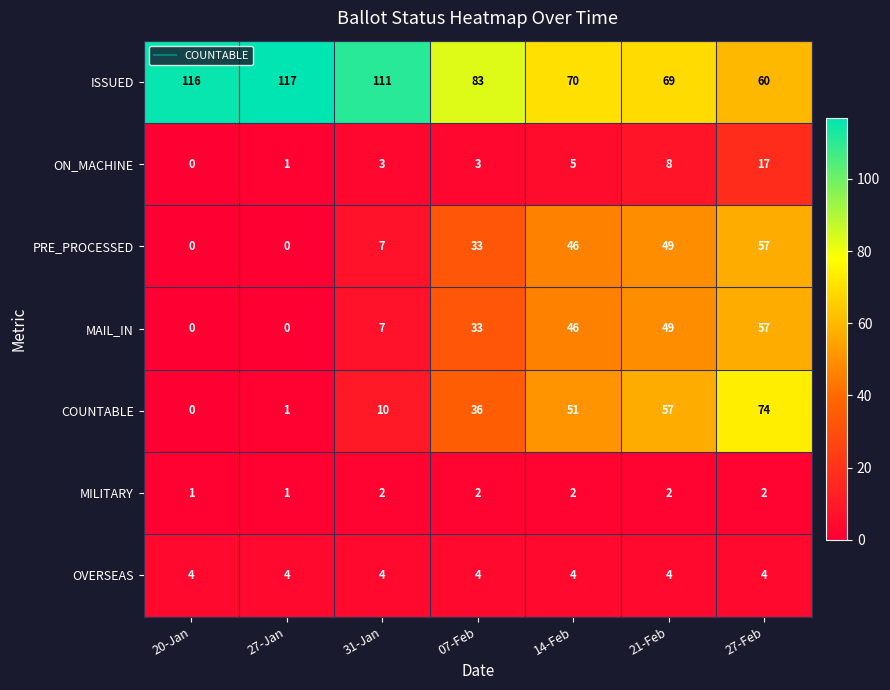

What is the difference between the second highest and minimum values in the ON_MACHINE series?

8